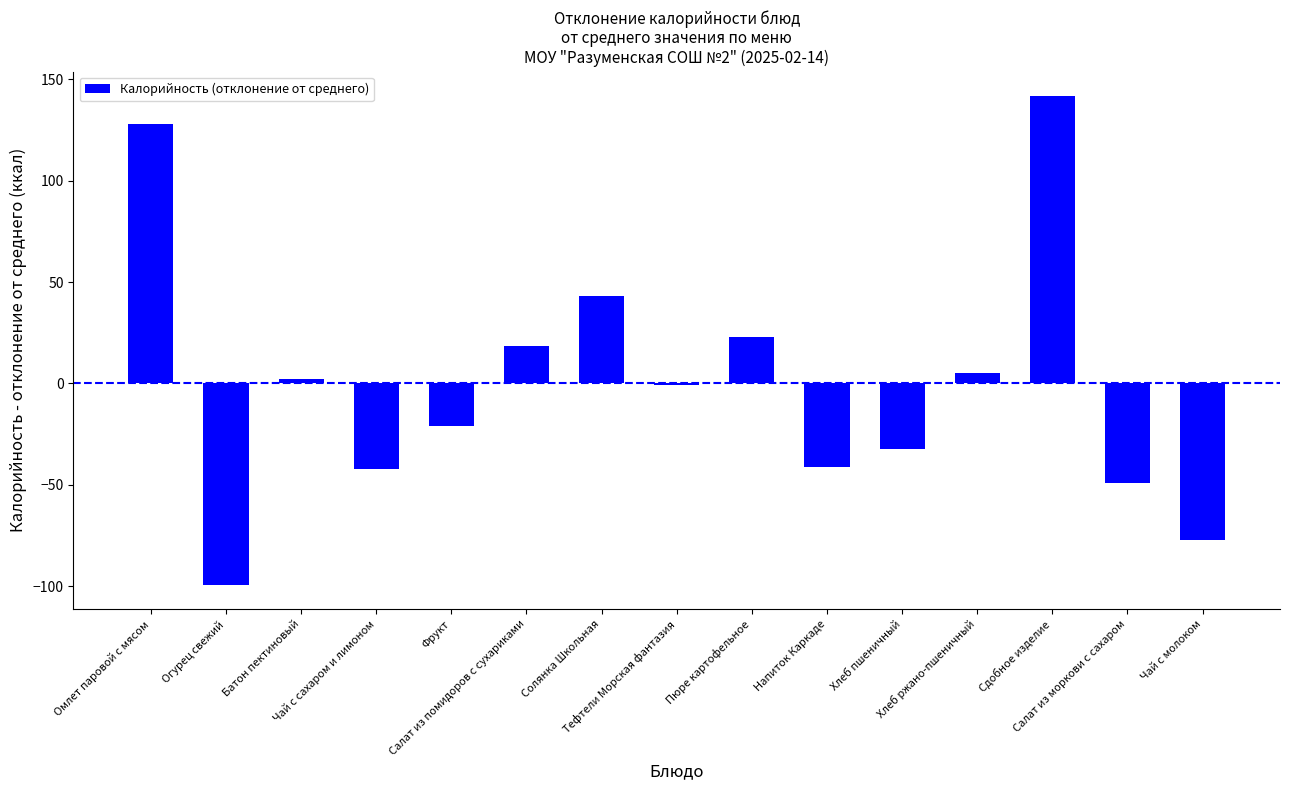

Are the bars horizontal?

No